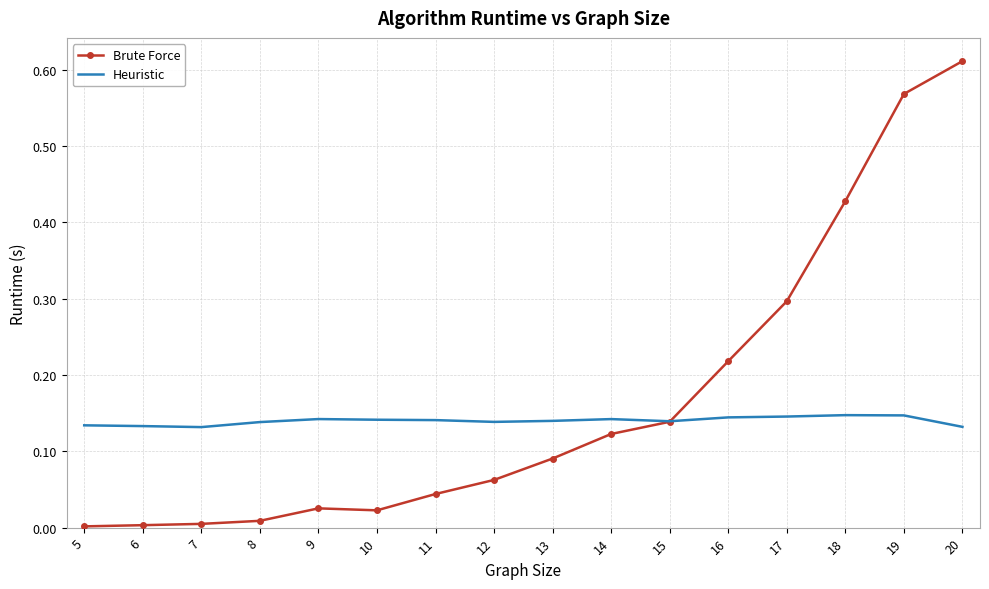

At how many categories does at least one series exceed 0?

16